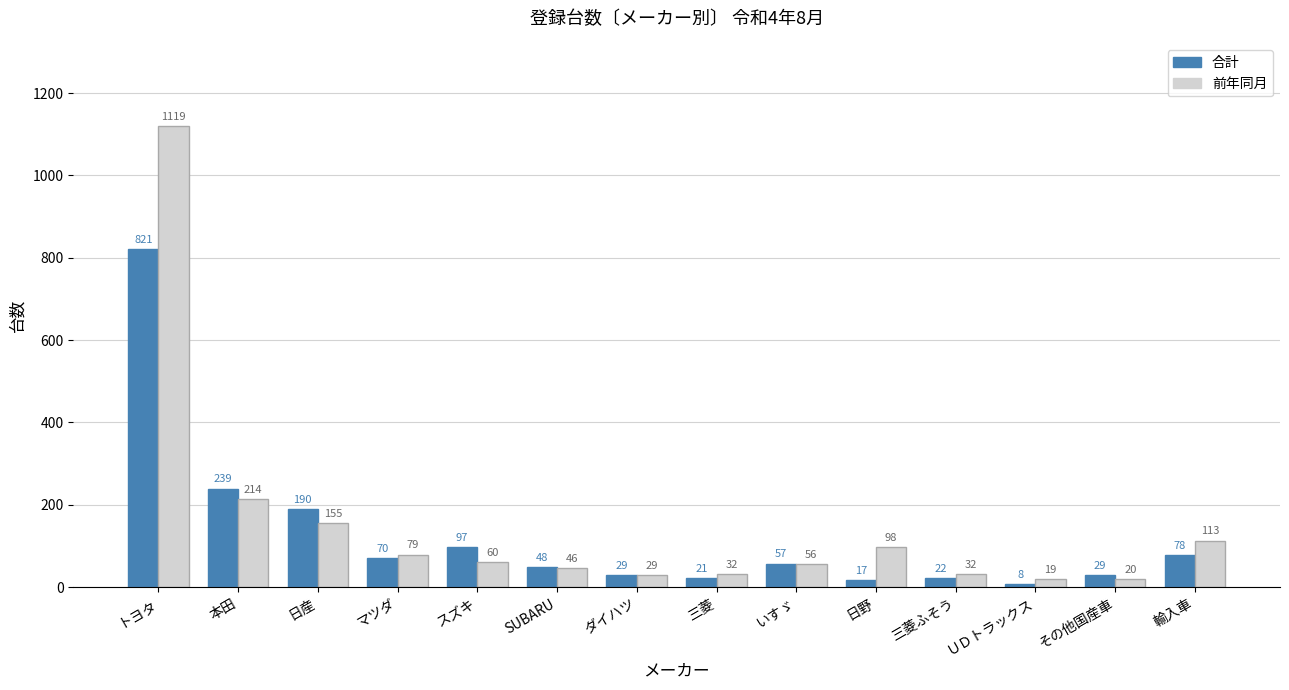

True or false: 合計 has a value of 97 at スズキ.

True